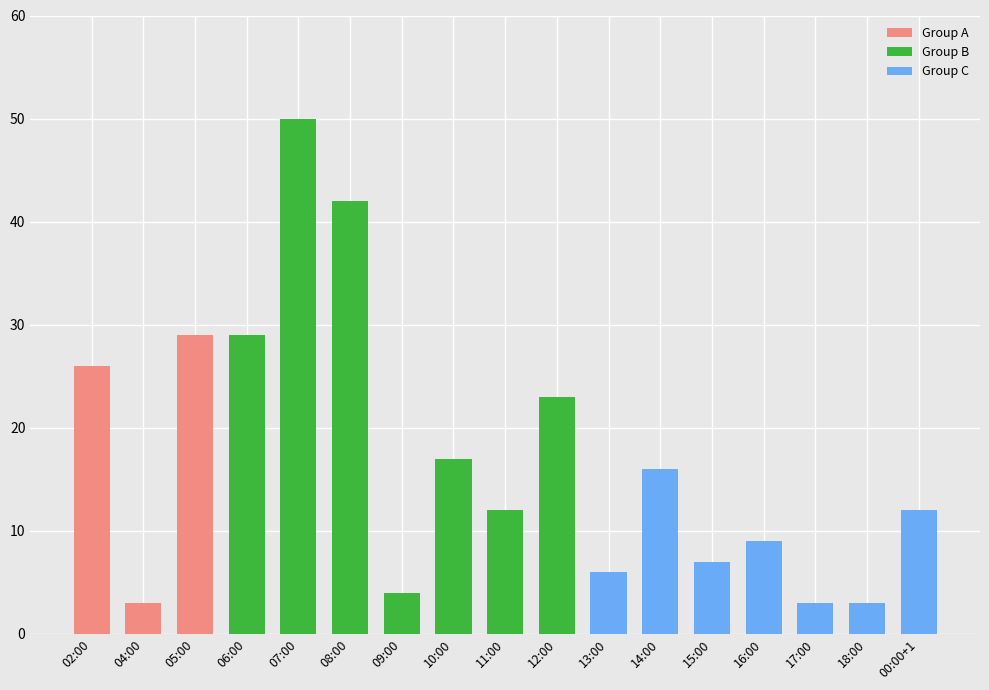

At which category does the chart reach its minimum across all series?

04:00